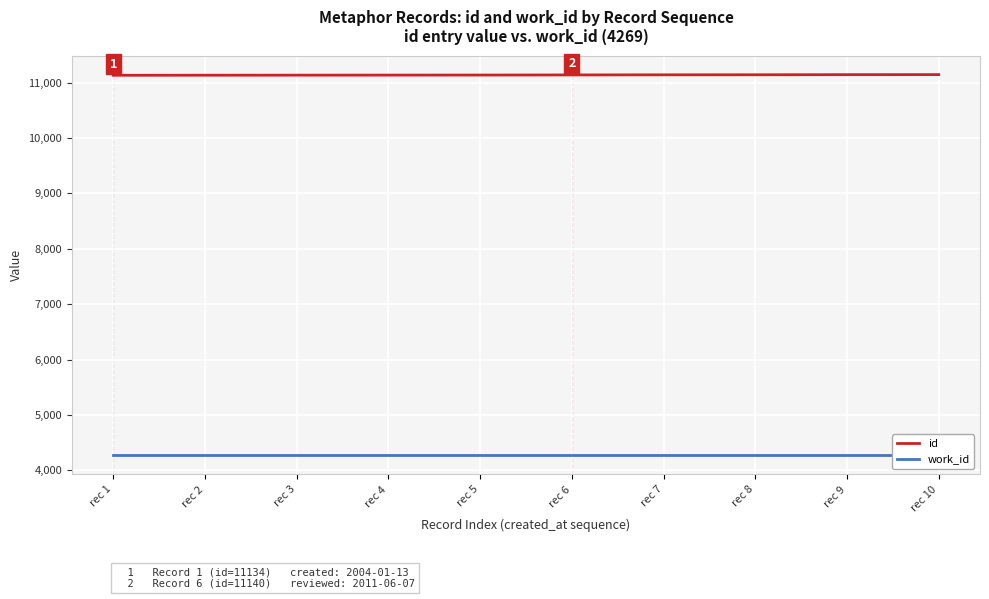

Rank the categories by work_id value from lowest to highest.

rec 1, rec 2, rec 3, rec 4, rec 5, rec 6, rec 7, rec 8, rec 9, rec 10